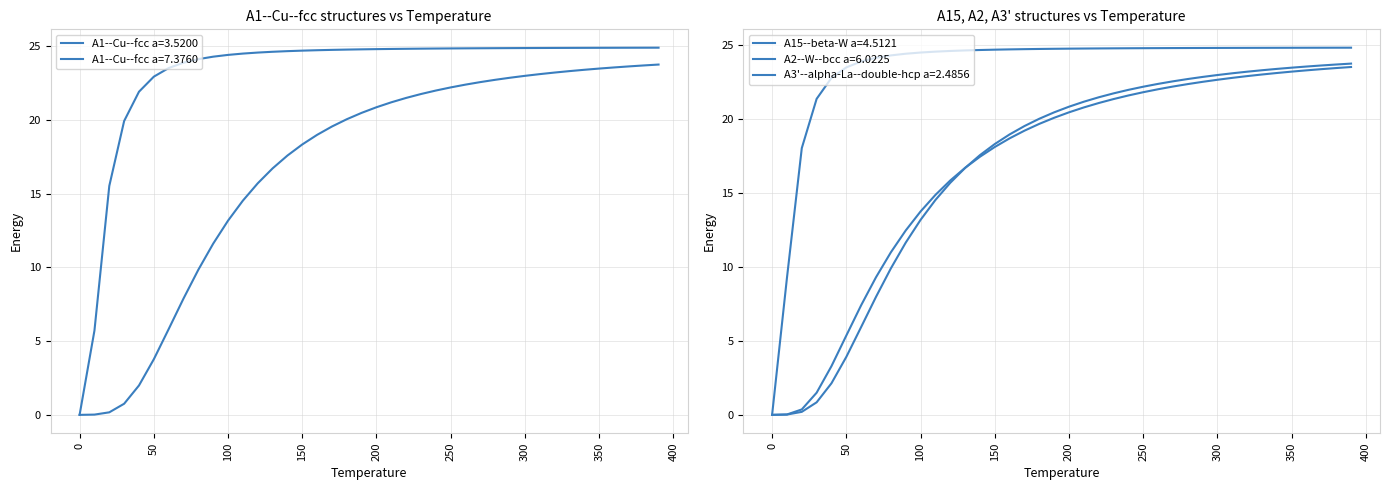

What is the average value of the A2--W--bcc a=6.0225 series?

23.4